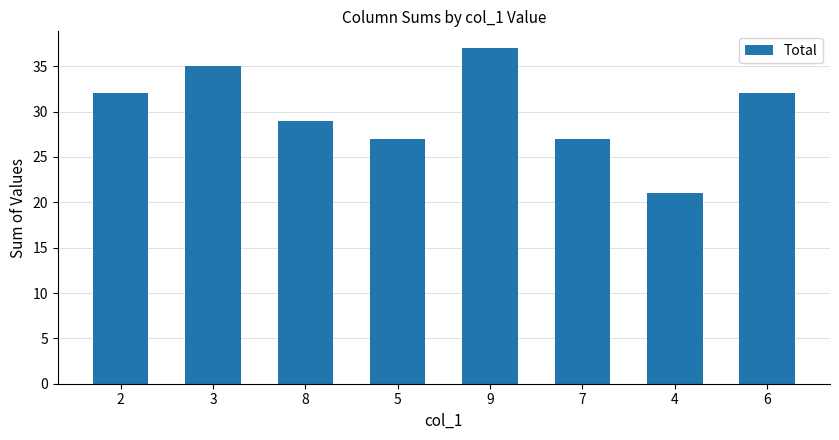

How many categories are shown in the chart?

8